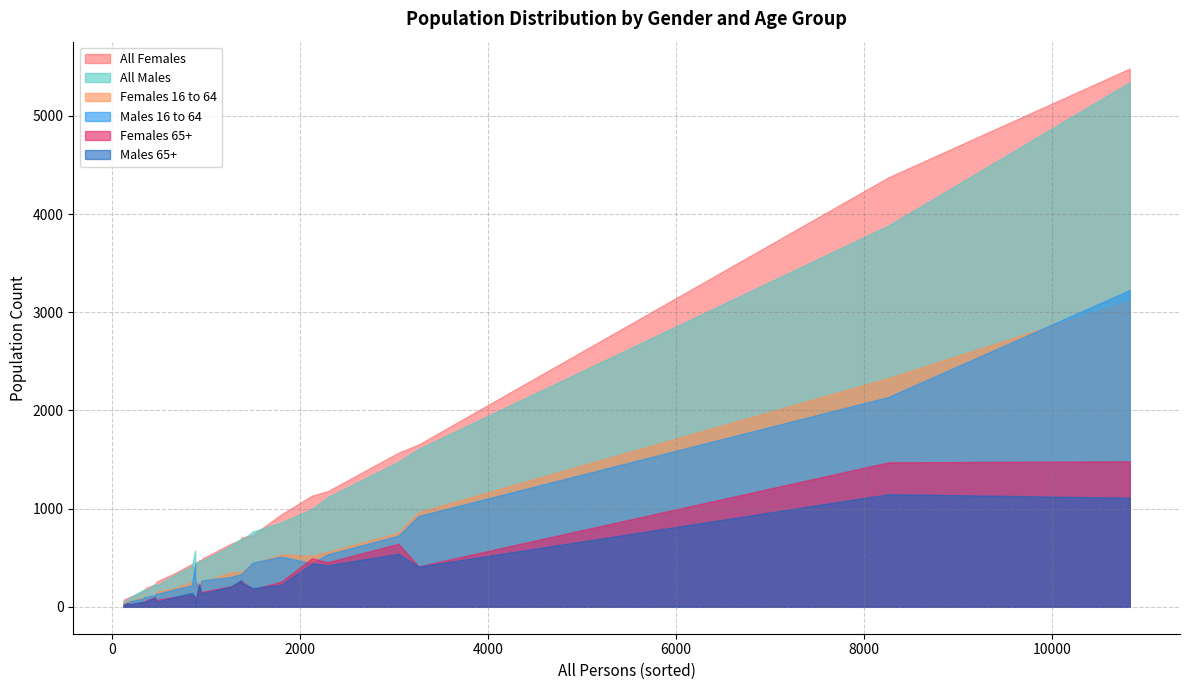

True or false: All Females has more than 0 interior local peaks.

True